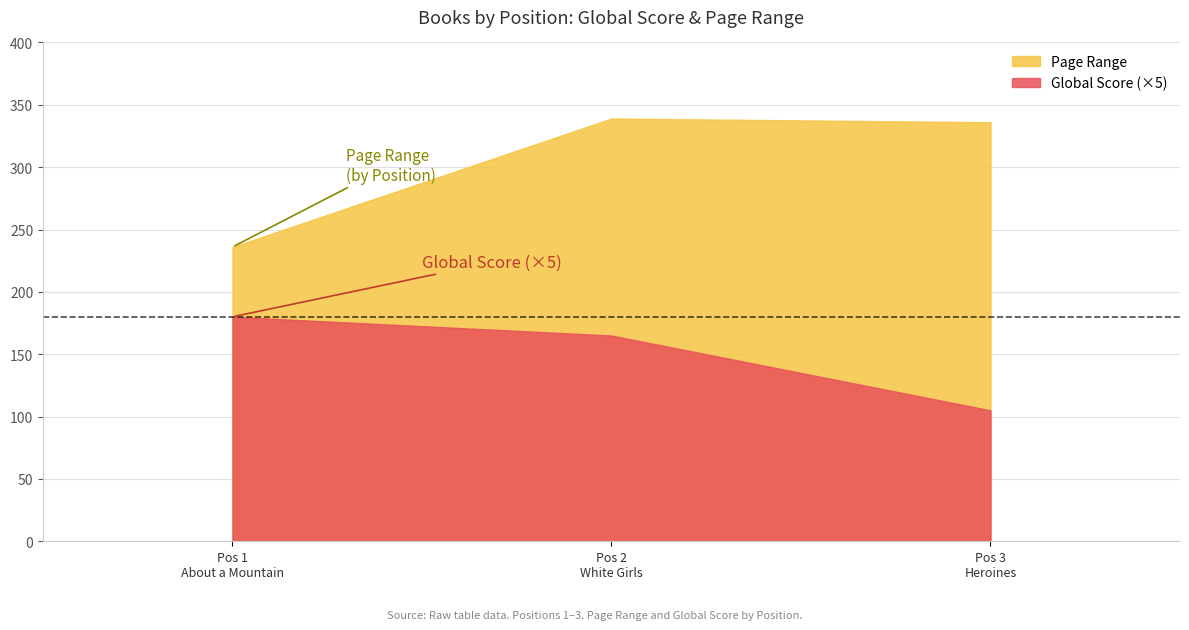

What is the value of the Global Score point at the 1st from the left?

36